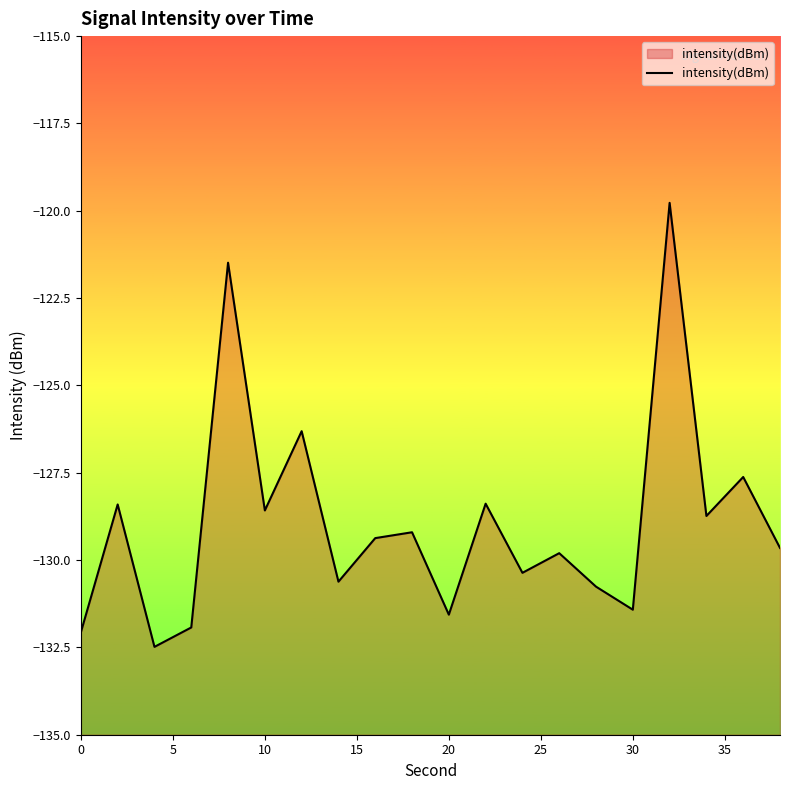

What is the greatest value displayed?

-119.8